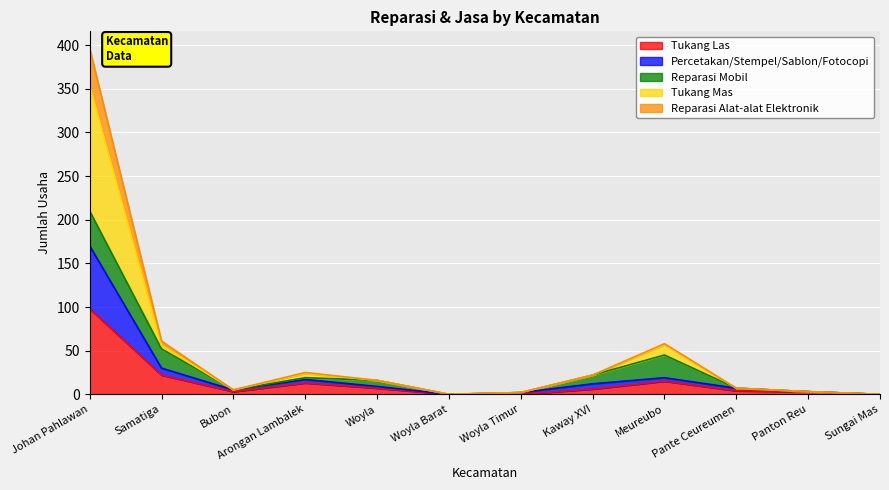

What is the label of the 9th point from the right?

Arongan Lambalek